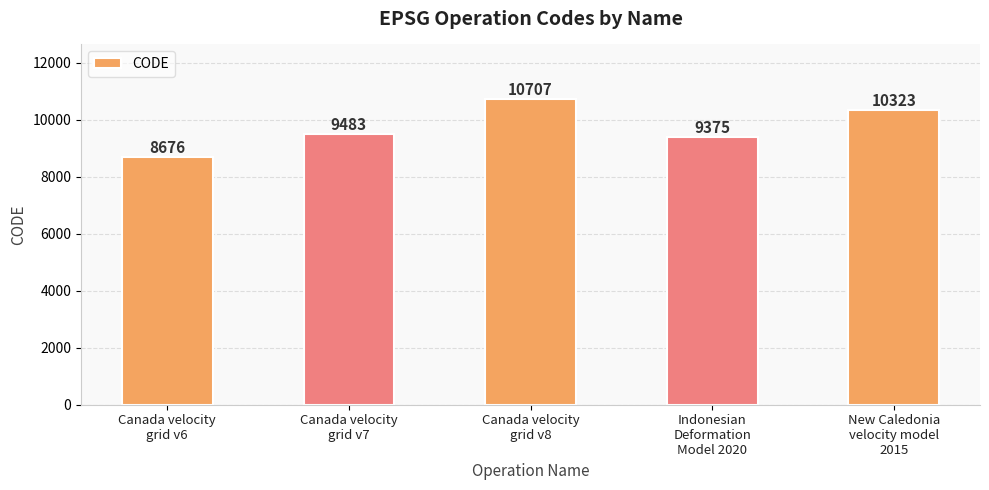

Reading left to right, transcribe all the data shown in this chart.

8676	9483	10707	9375	10323